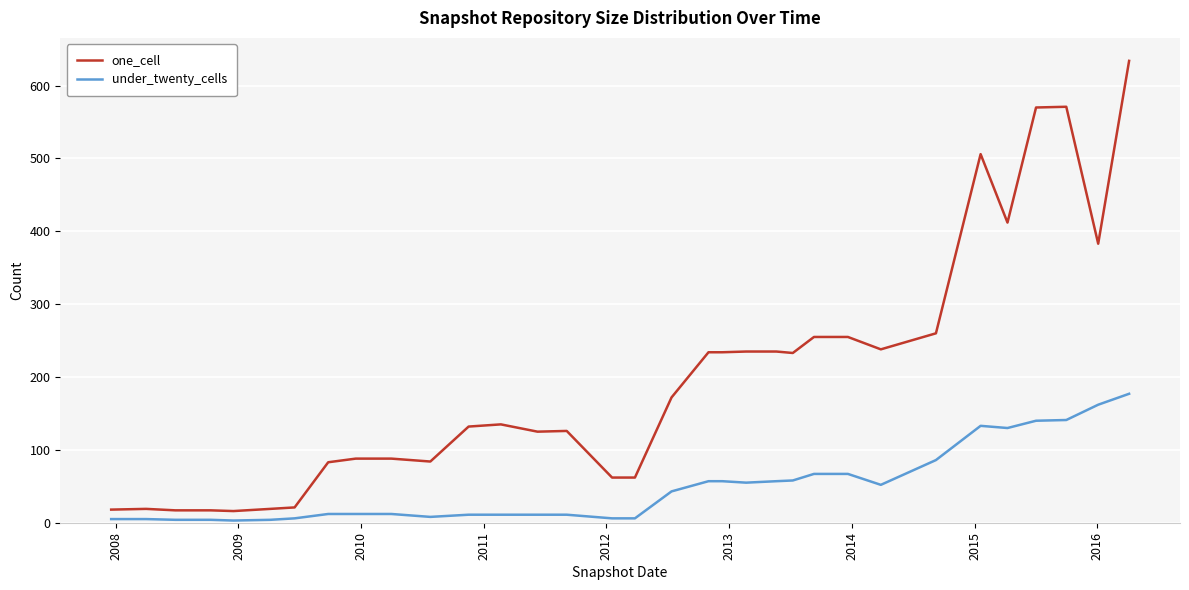

What is the maximum value shown in the chart?

634